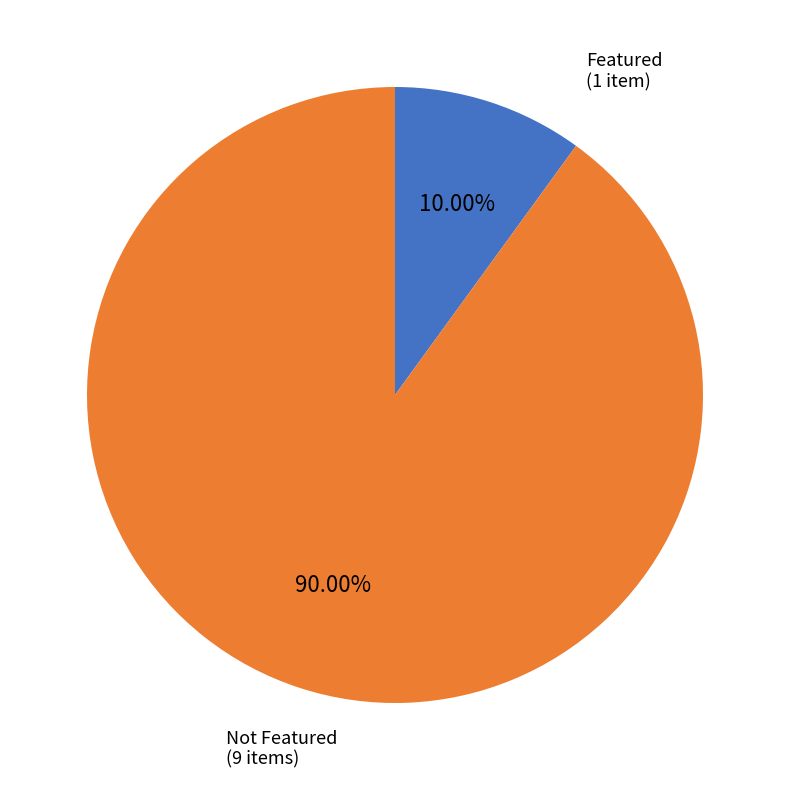

Which category has the smallest portion of the pie?

Featured (1 item)